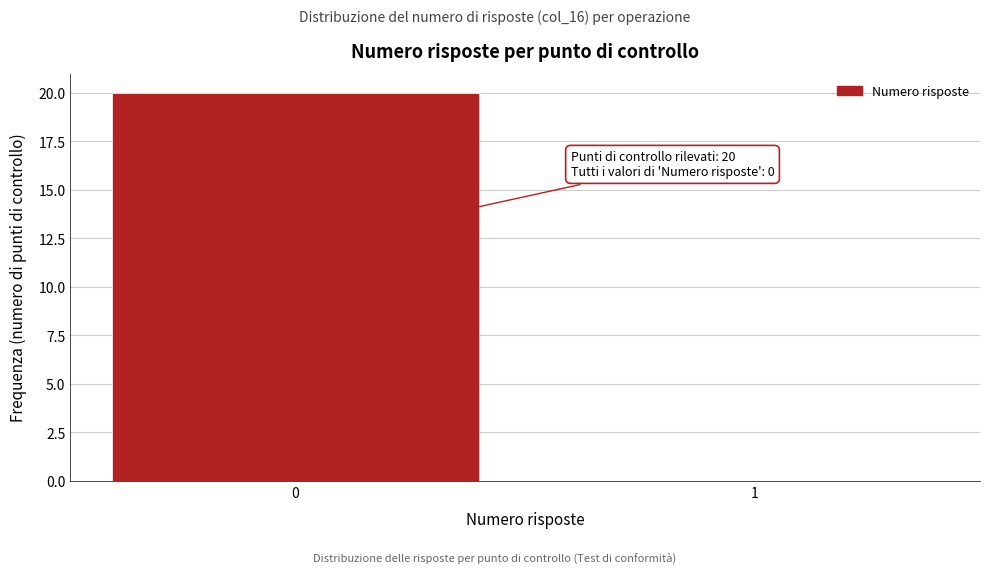

Reading right to left, transcribe all the data shown in this chart.

1=0	0=20